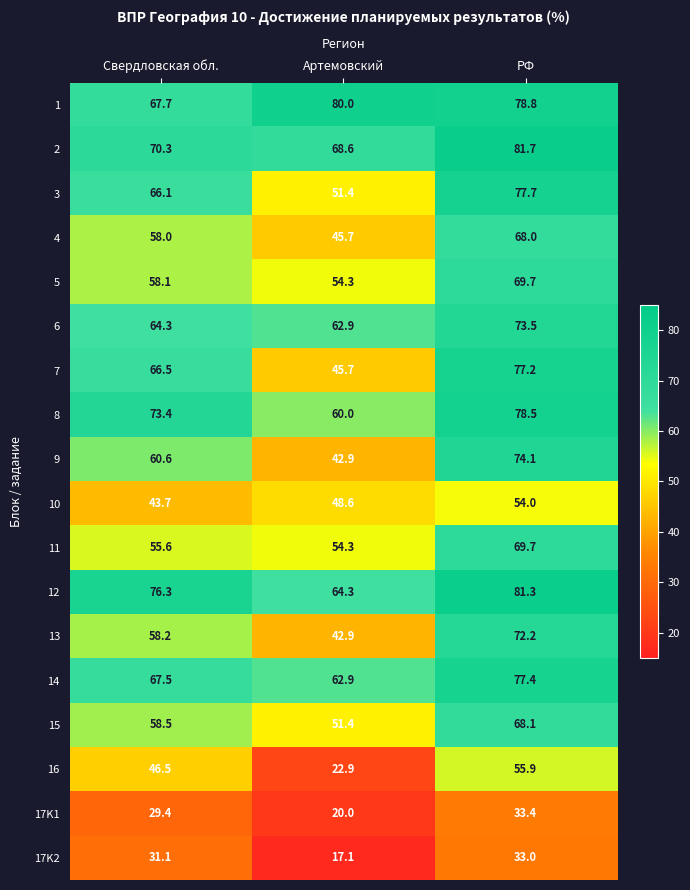

What is the difference between the 1 values at РФ and Свердловская обл.?

11.1